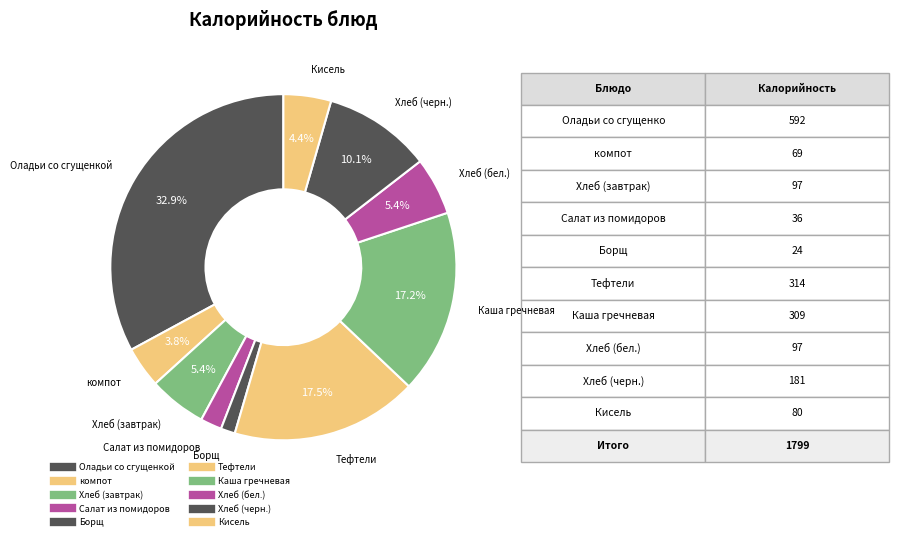

How many segments does this pie chart have?

10